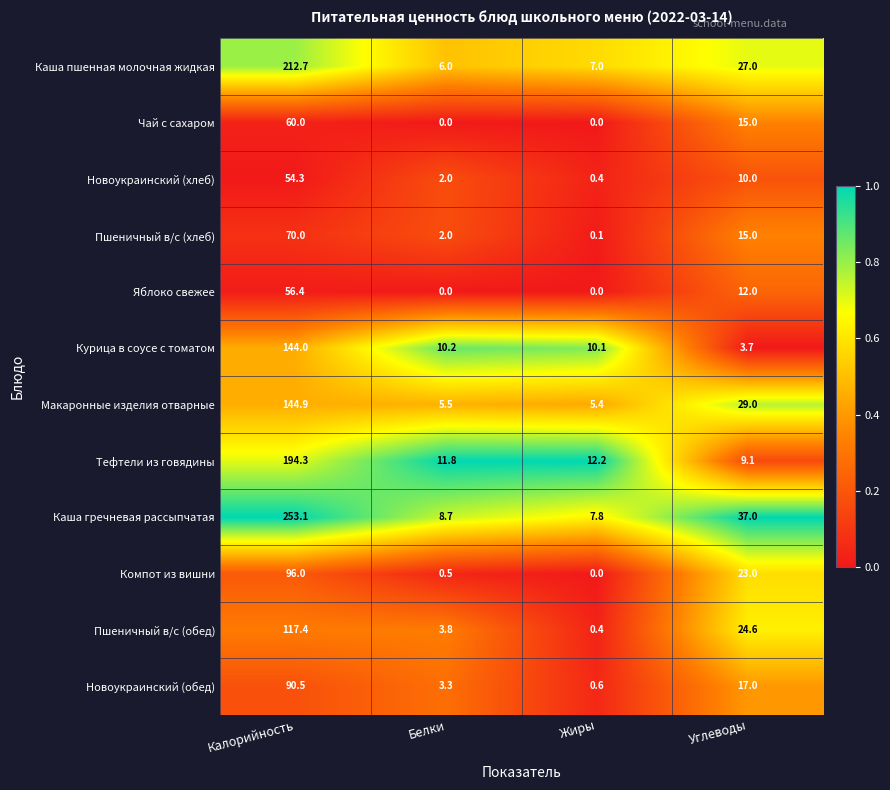

What is the sum of the Пшеничный в/с (хлеб) values at Жиры and Калорийность?

70.1